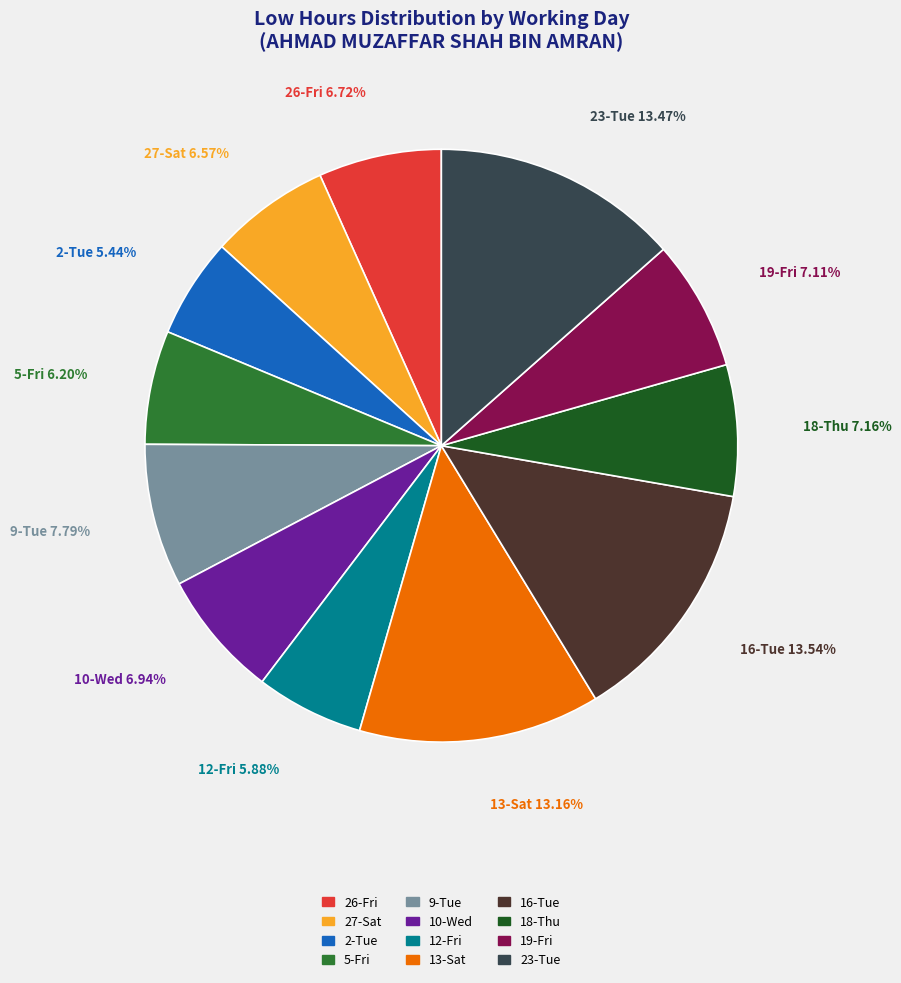

True or false: 9-Tue accounts for 16% of the total.

False